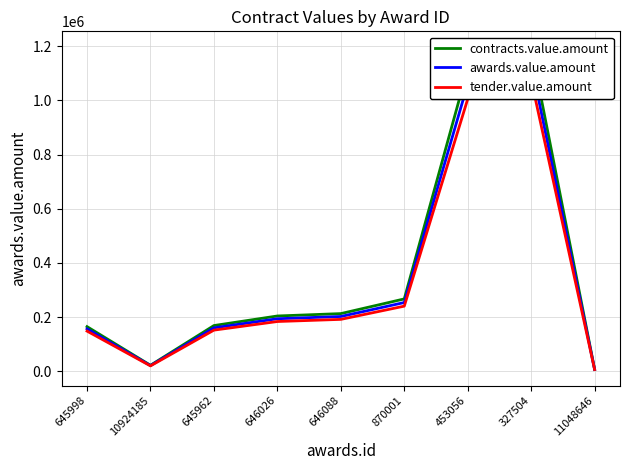

Which label corresponds to the largest value in the chart?

327504